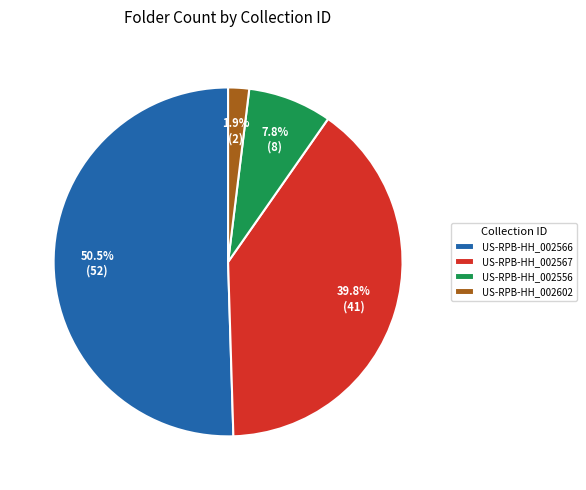

Is there any slice that represents more than half of the pie?

Yes